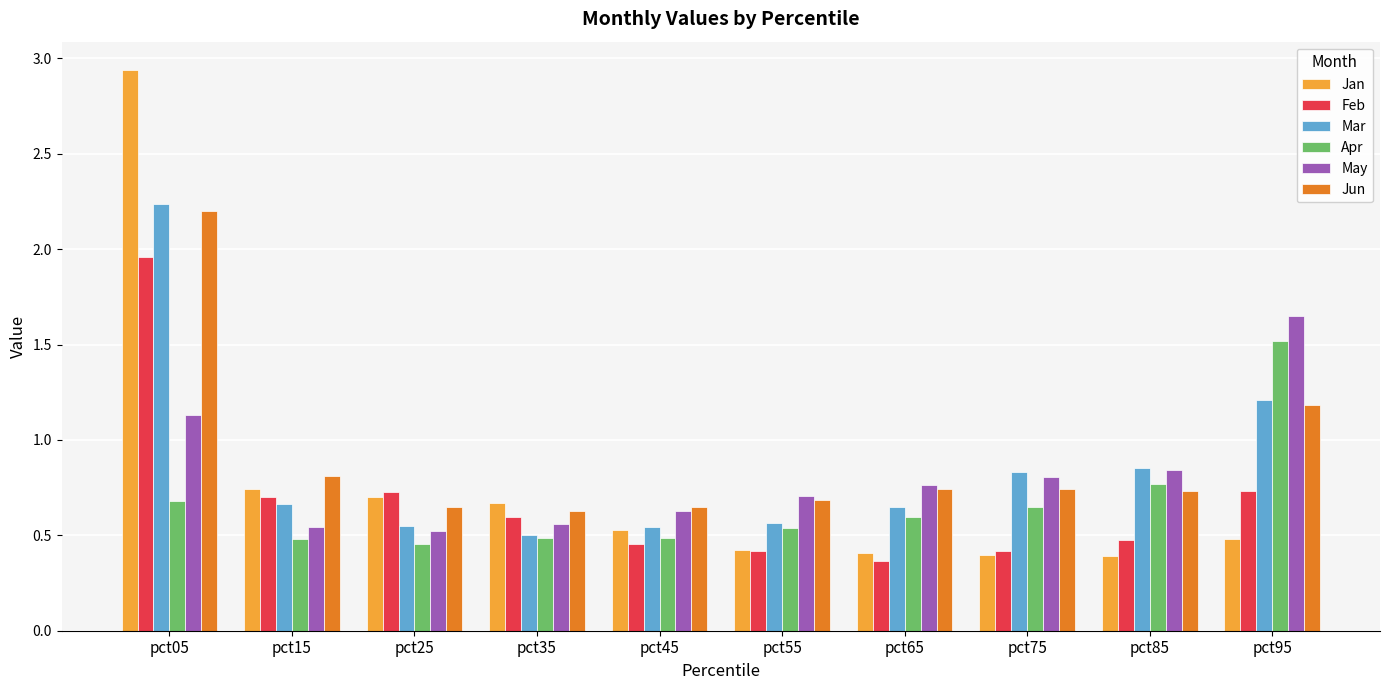

What is the difference between the highest and lowest values at pct95?

1.2